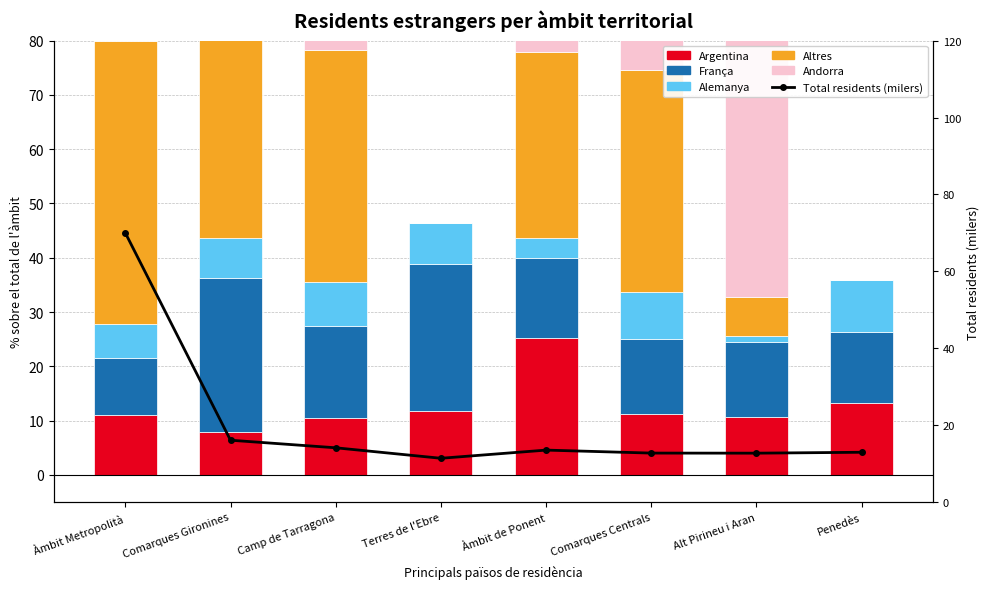

List the series in order of their peak value, highest first.

Total residents (milers), Andorra, Altres, França, Argentina, Alemanya